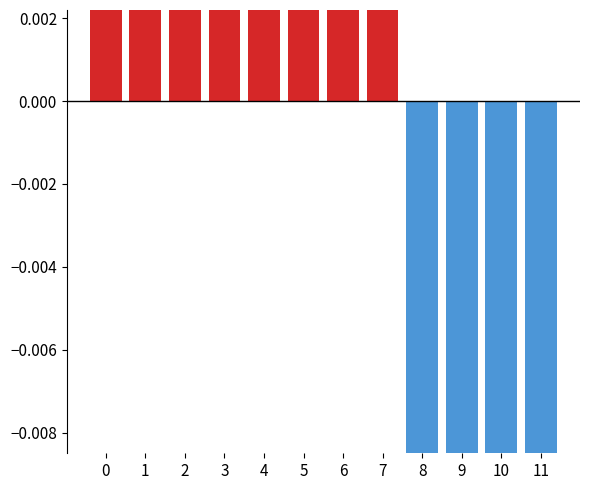

Reading left to right, list all the values displayed in this chart.

positive: 0=0.1	1=0.1	2=0.0	3=0.0	4=0.0	5=0.0	6=0.0	7=0.0	8=0.0	9=0.0	10=0.0	11=0.0
negative: 0=0.0	1=0.0	2=0.0	3=0.0	4=0.0	5=0.0	6=0.0	7=0.0	8=-0.1	9=-0.1	10=-0.1	11=-0.1